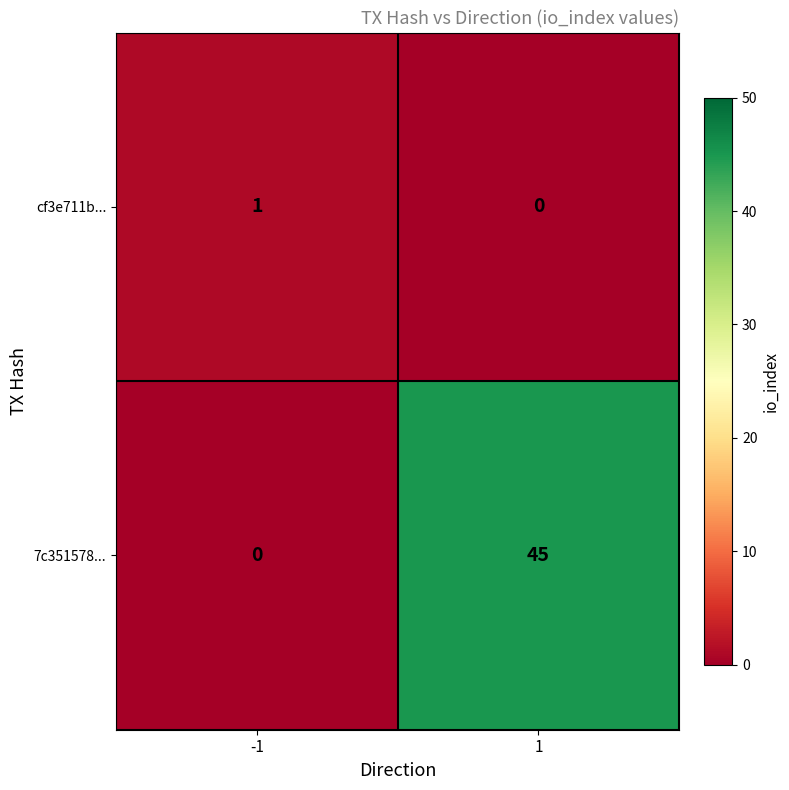

Is it true that 7c351578... equals 27 at -1?

False